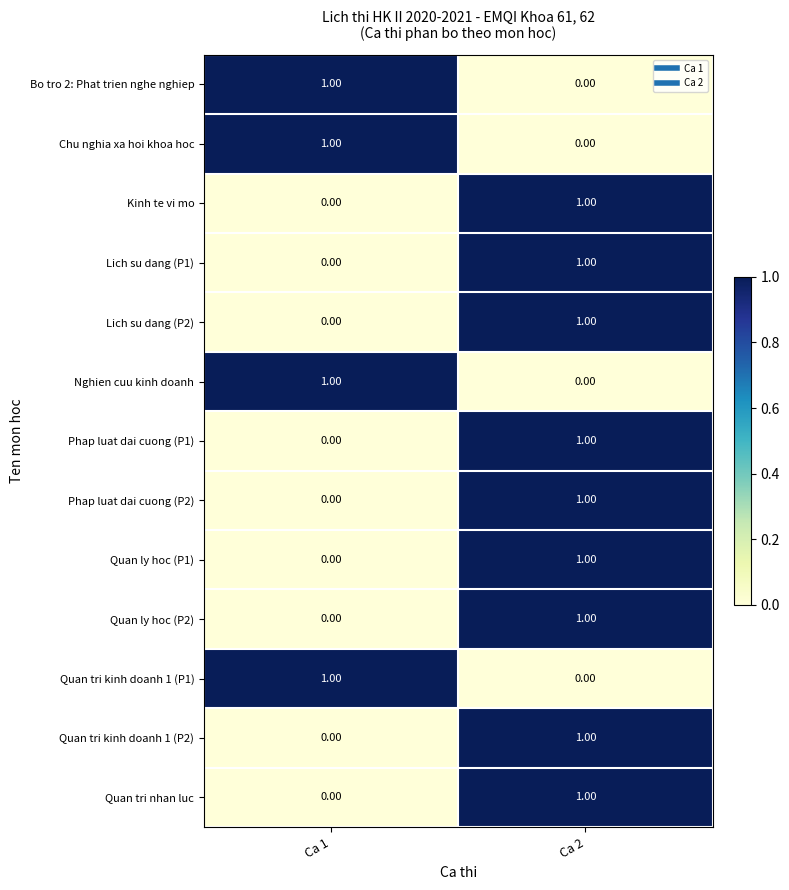

At which category is the sum across all series the highest?

Ca 2